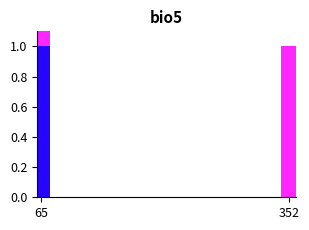

Rank the series by their average value, from lowest to highest.

featured, public